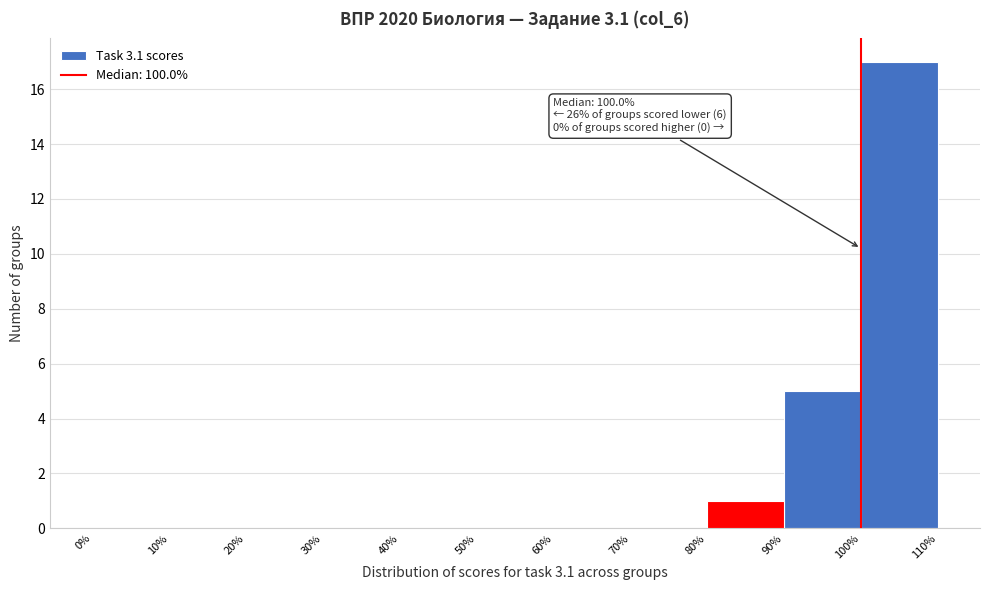

Which range on the x-axis has the tallest bar?

100% to 110%